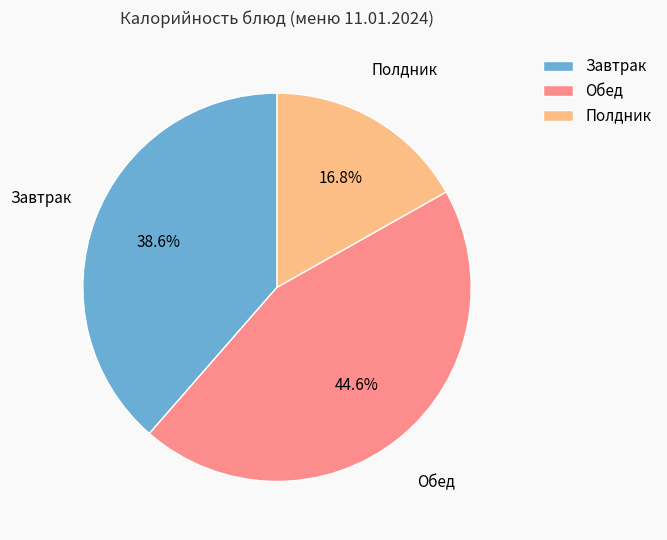

How many segments does this pie chart have?

3